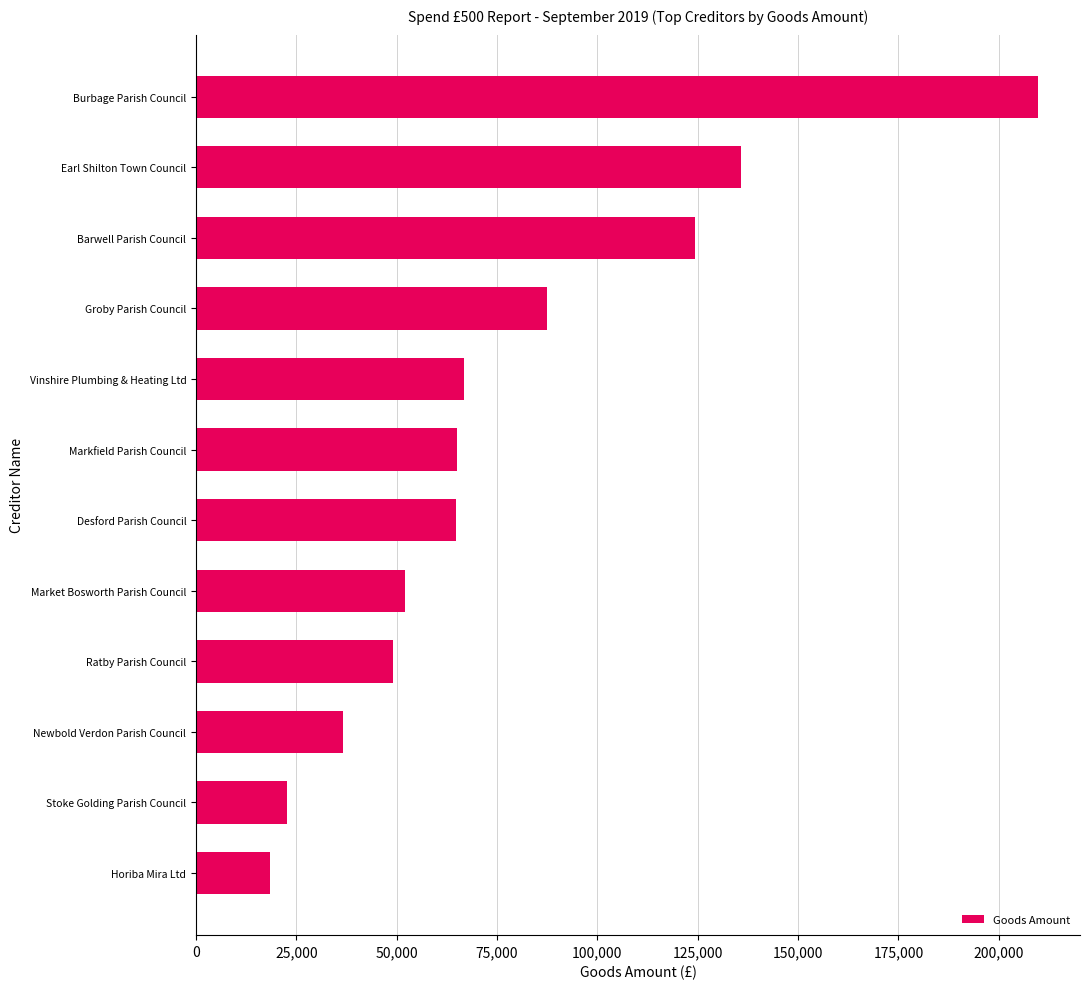

What is the change in value from Barwell Parish Council to Newbold Verdon Parish Council?

-87652.5